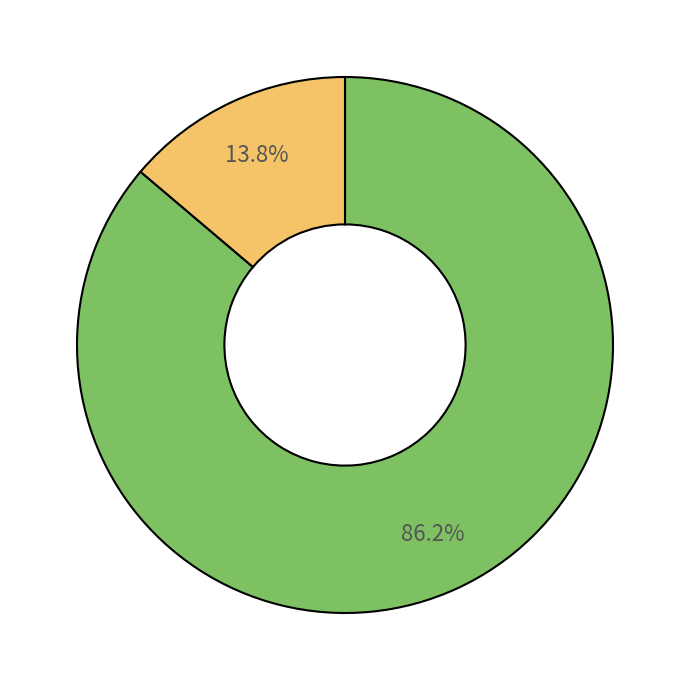

Is there a majority slice in this chart?

Yes